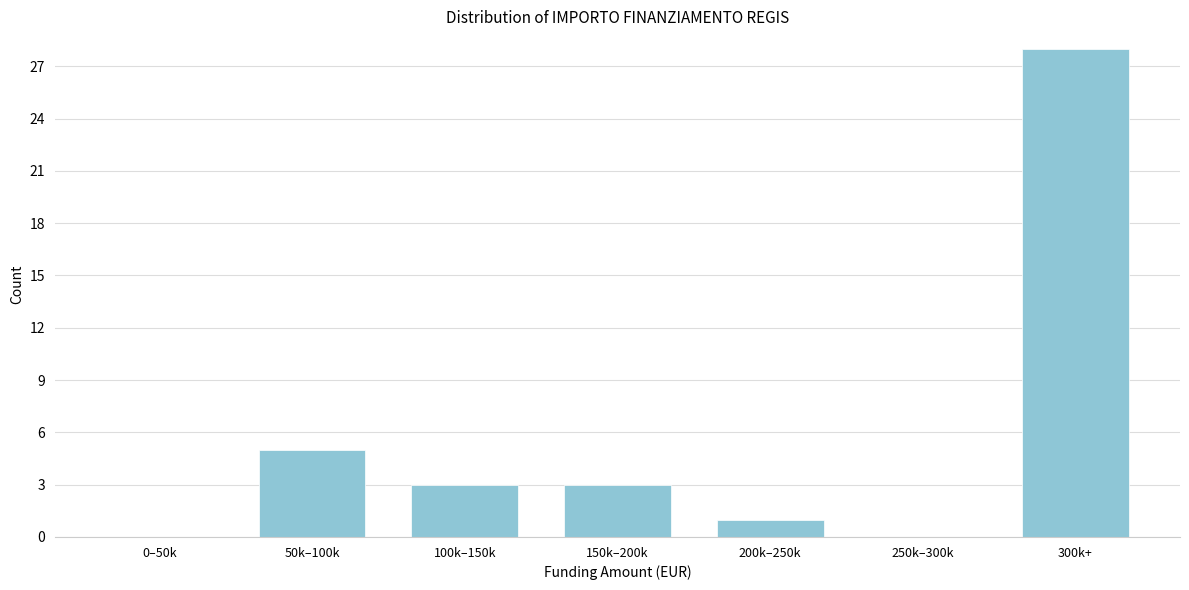

Reading right to left, extract all data points from this chart.

300k+=28	250k–300k=0	200k–250k=1	150k–200k=3	100k–150k=3	50k–100k=5	0–50k=0